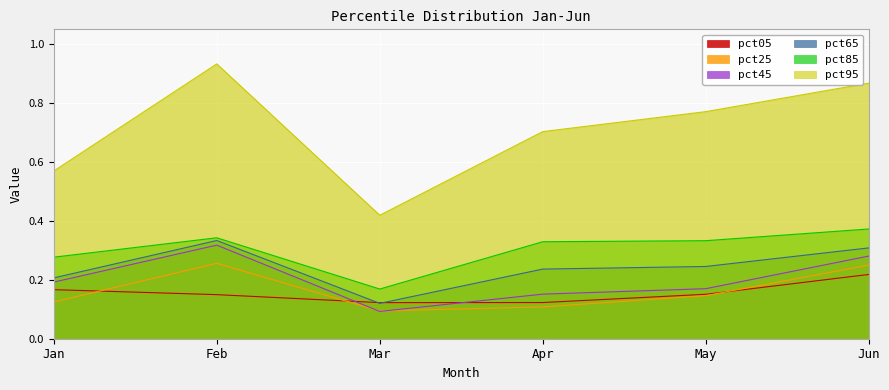

Rank the series at Mar from lowest to highest value.

pct45, pct25, pct65, pct05, pct85, pct95